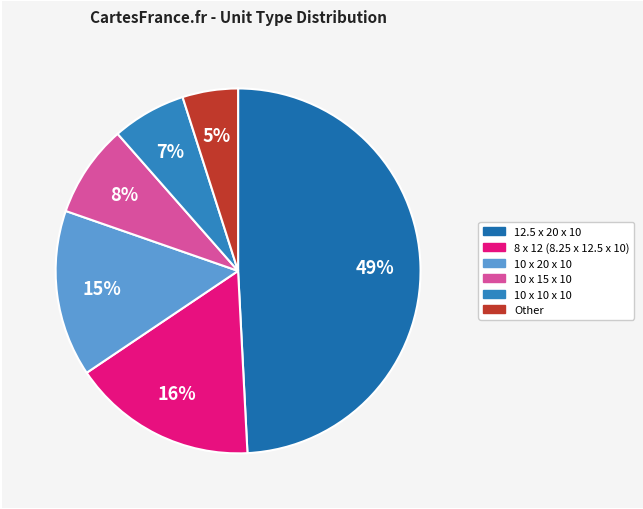

Is the sum of 10 x 20 x 10 and Other greater than half?

No